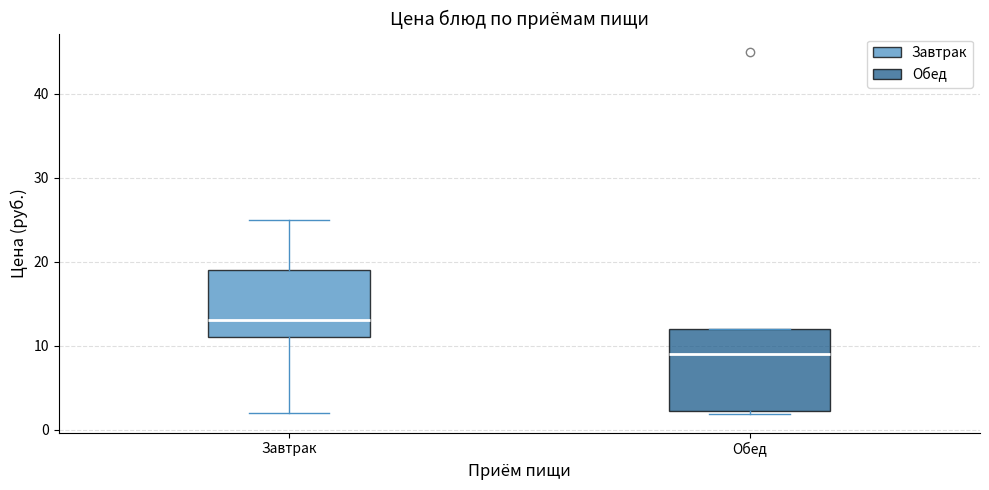

Which box has the lowest median line?

Обед